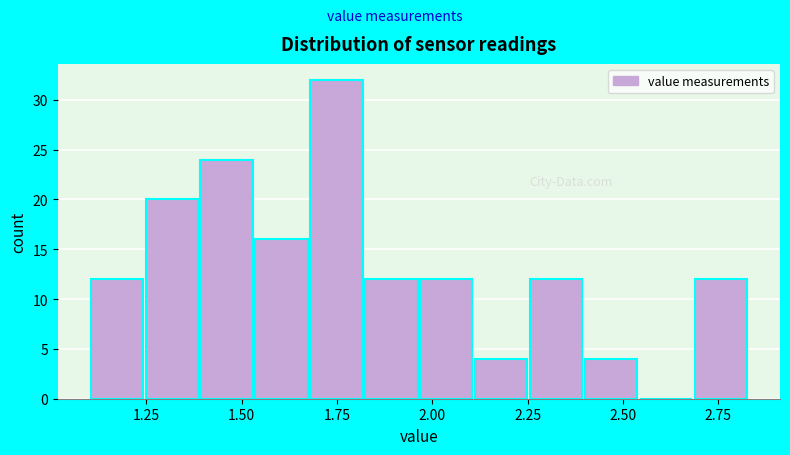

Around what value on the x-axis is the tallest bar? Give the approximate position of its centre, as read against the axis.

1.75